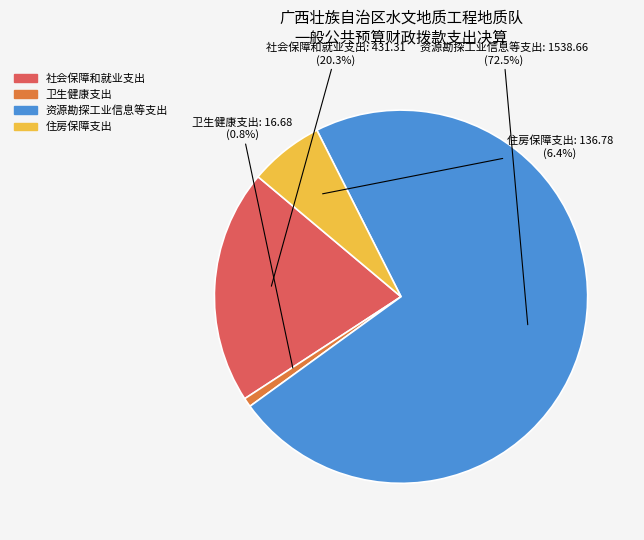

How many segments does this pie chart have?

4